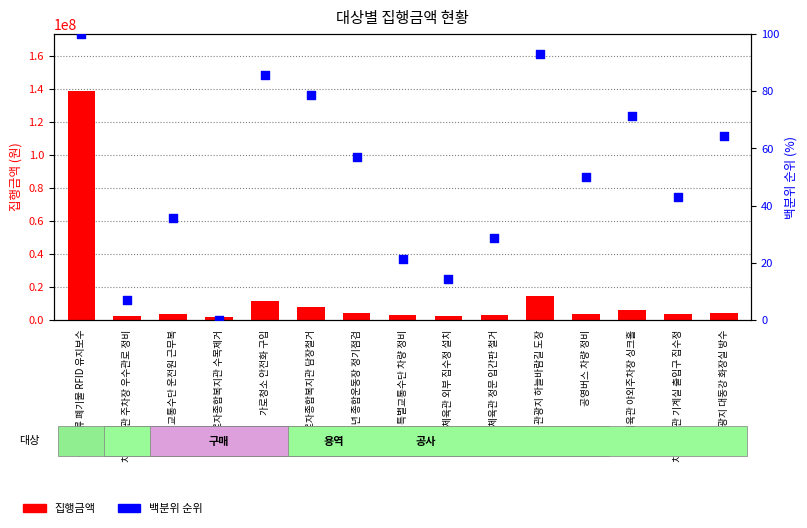

At which category is the sum across all series the highest?

음식물류 폐기물 RFID 유지보수